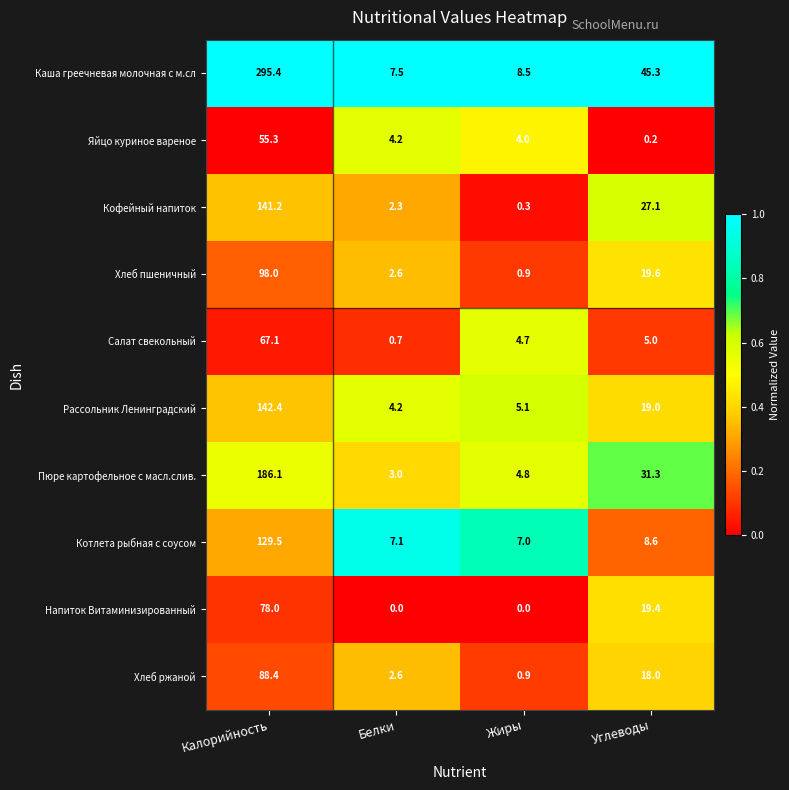

What is the difference between the Яйцо куриное вареное values at Углеводы and Жиры?

3.8